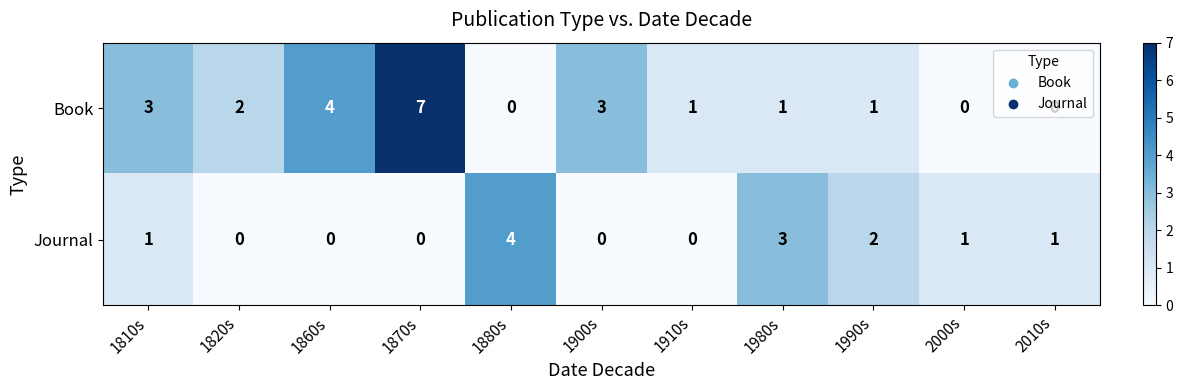

What is the total value across all series at 1900s?

3